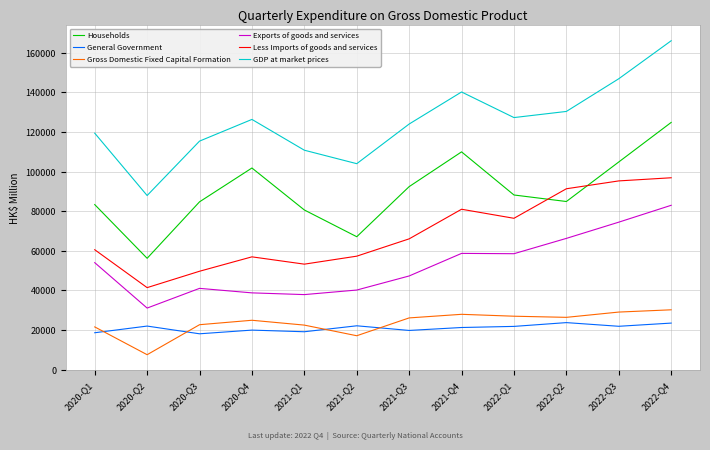

What is the spread (max minus min) of values at 2022-Q2?

106527